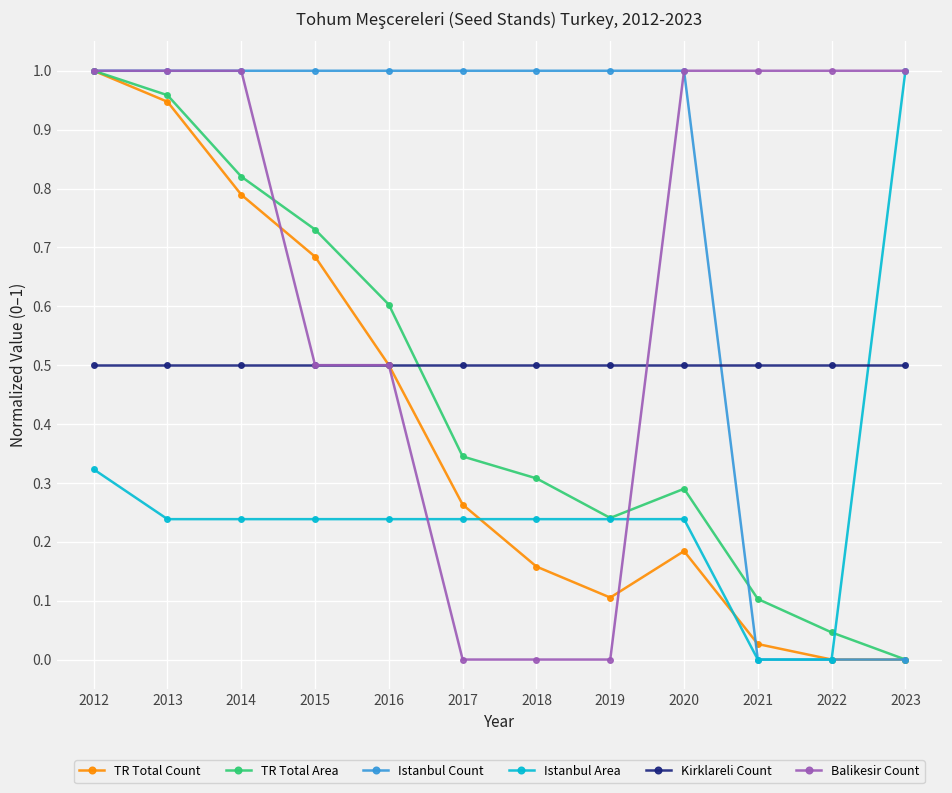

What is the value of the Kirklareli Count point at the 6th from the left?

0.5